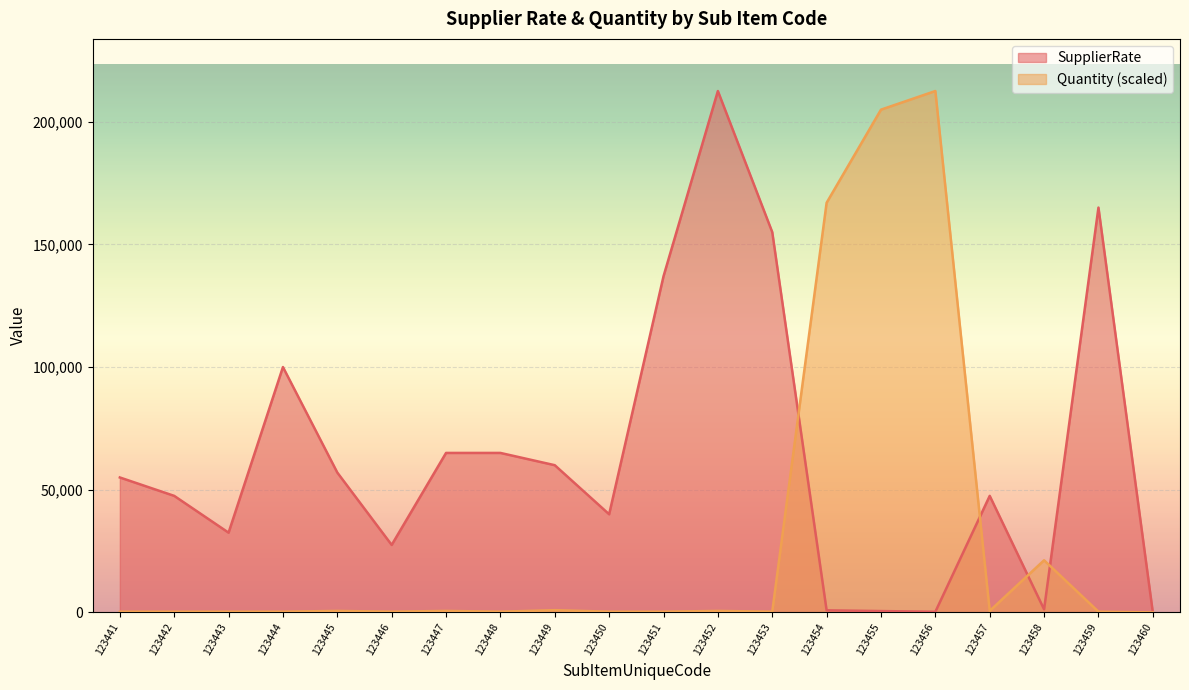

Reading left to right, transcribe all the data shown in this chart.

SupplierRate: 55000.0	47500.0	32500.0	100000.0	57000.0	27500.0	65000.0	65000.0	60000.0	40000.0	137000.0	212500.0	155000.0	850.0	550.0	250.0	47500.0	1250.0	165000.0	0.0
Quantity: 303.6	303.6	303.6	303.6	607.1	303.6	607.1	303.6	910.7	303.6	303.6	607.1	303.6	166964.3	204910.7	212500.0	607.1	21250.0	303.6	0.0